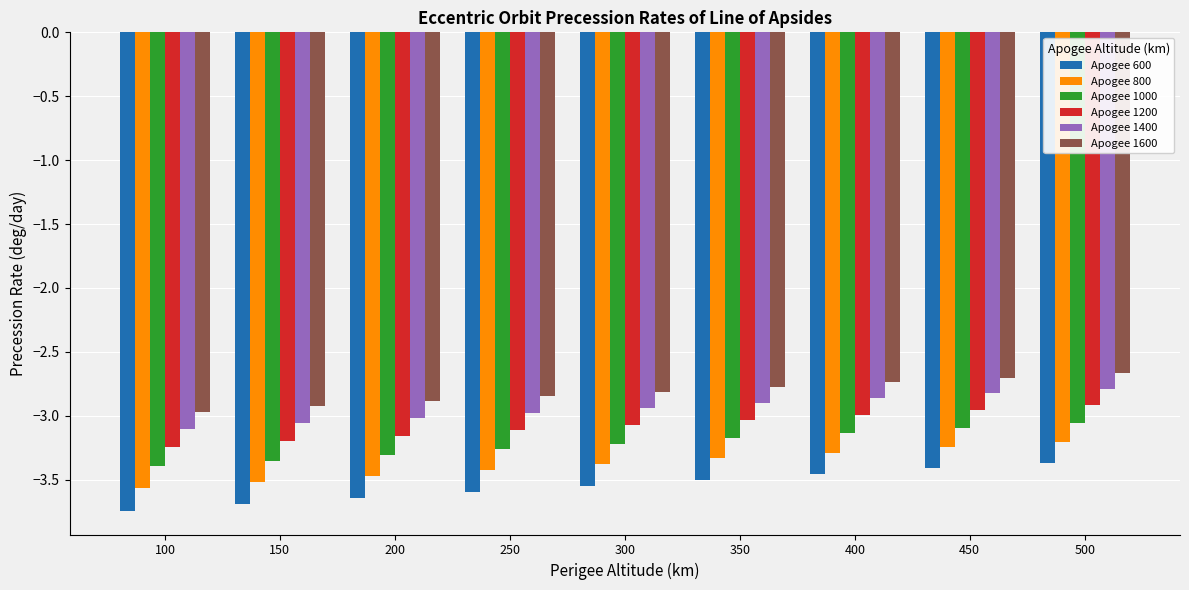

What is the spread (max minus min) of values at 300?

0.7